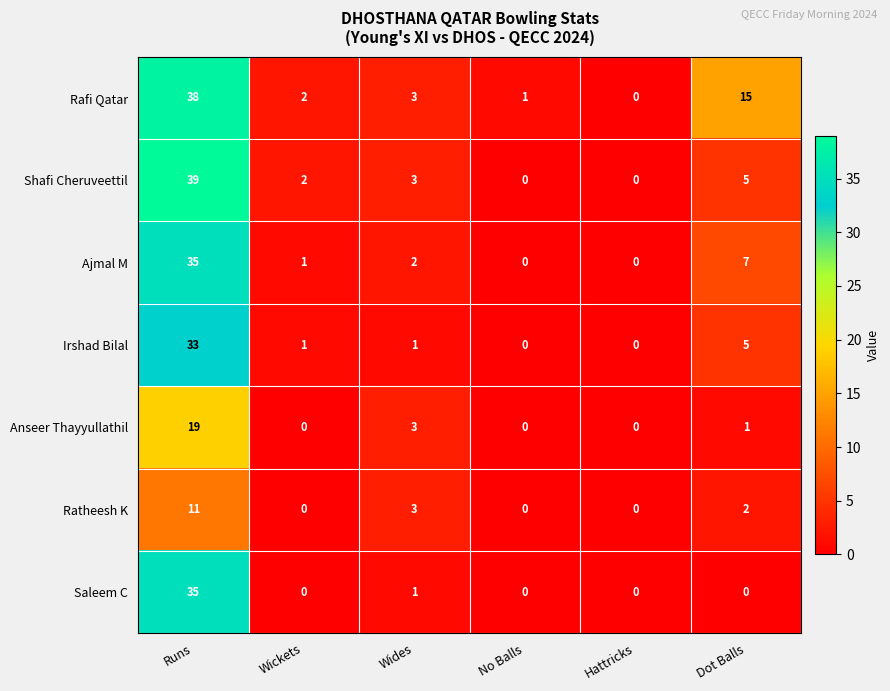

The Shafi Cheruveettil series shows 25 at No Balls. True or false?

False